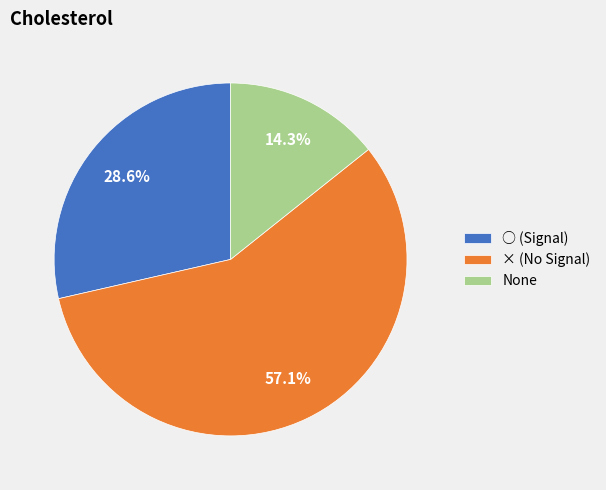

How many segments does this pie chart have?

3